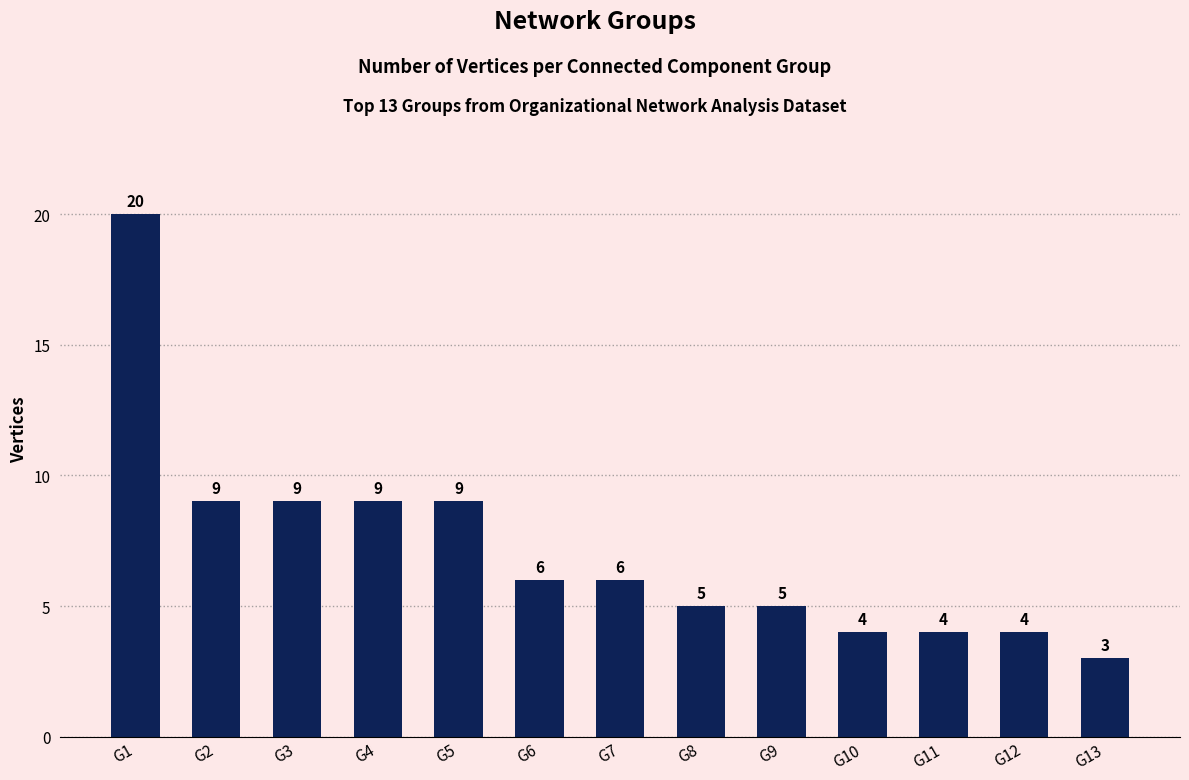

Reading right to left, list all the values displayed in this chart.

G13=3	G12=4	G11=4	G10=4	G9=5	G8=5	G7=6	G6=6	G5=9	G4=9	G3=9	G2=9	G1=20